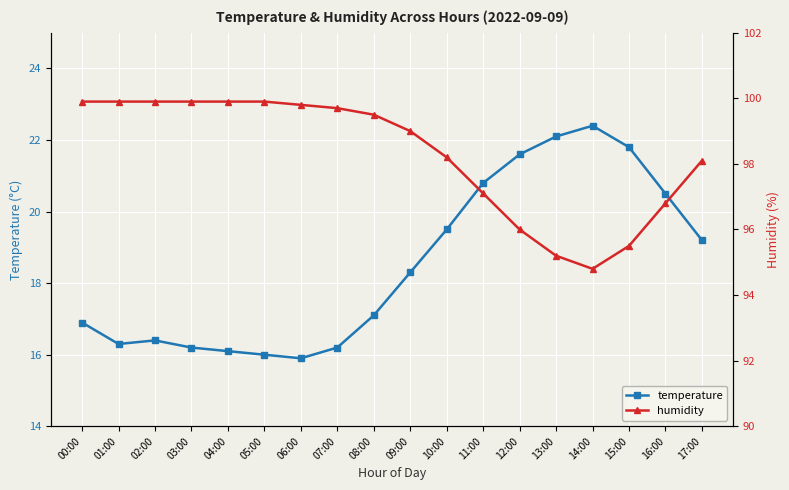

At 12:00, list the series in order from largest to smallest.

humidity, temperature